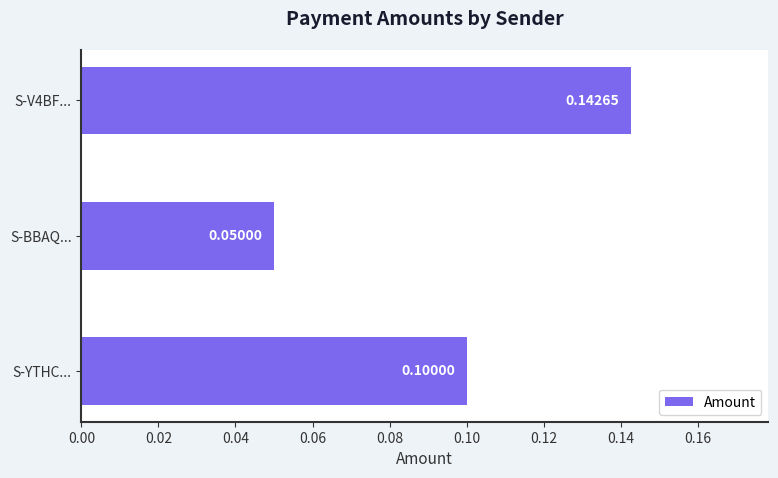

List the labels in order of value, smallest first.

S-BBAQ..., S-YTHC..., S-V4BF...